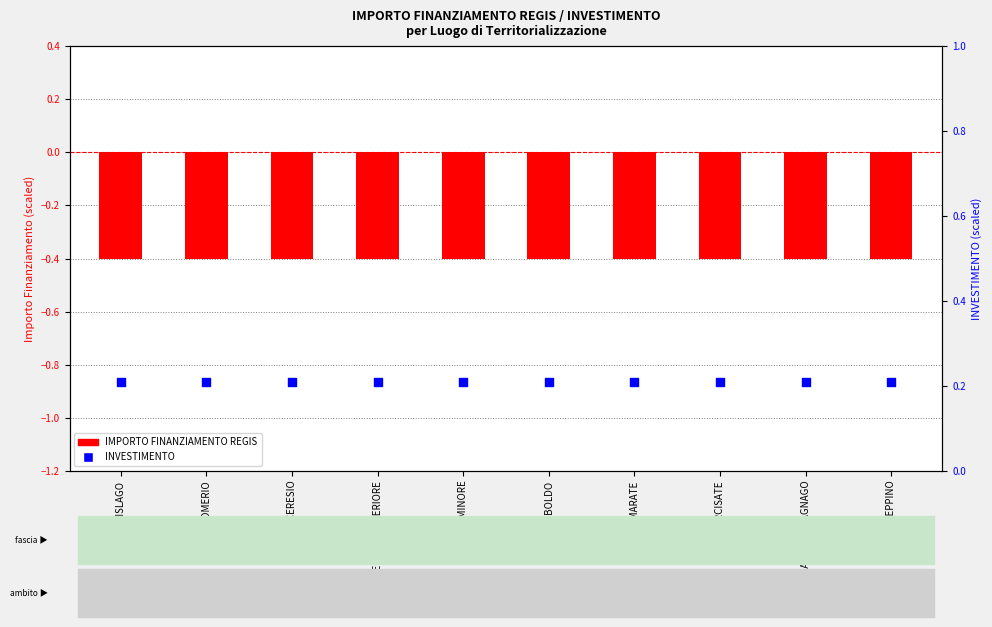

Which series reaches the maximum Y coordinate?

INVESTIMENTO